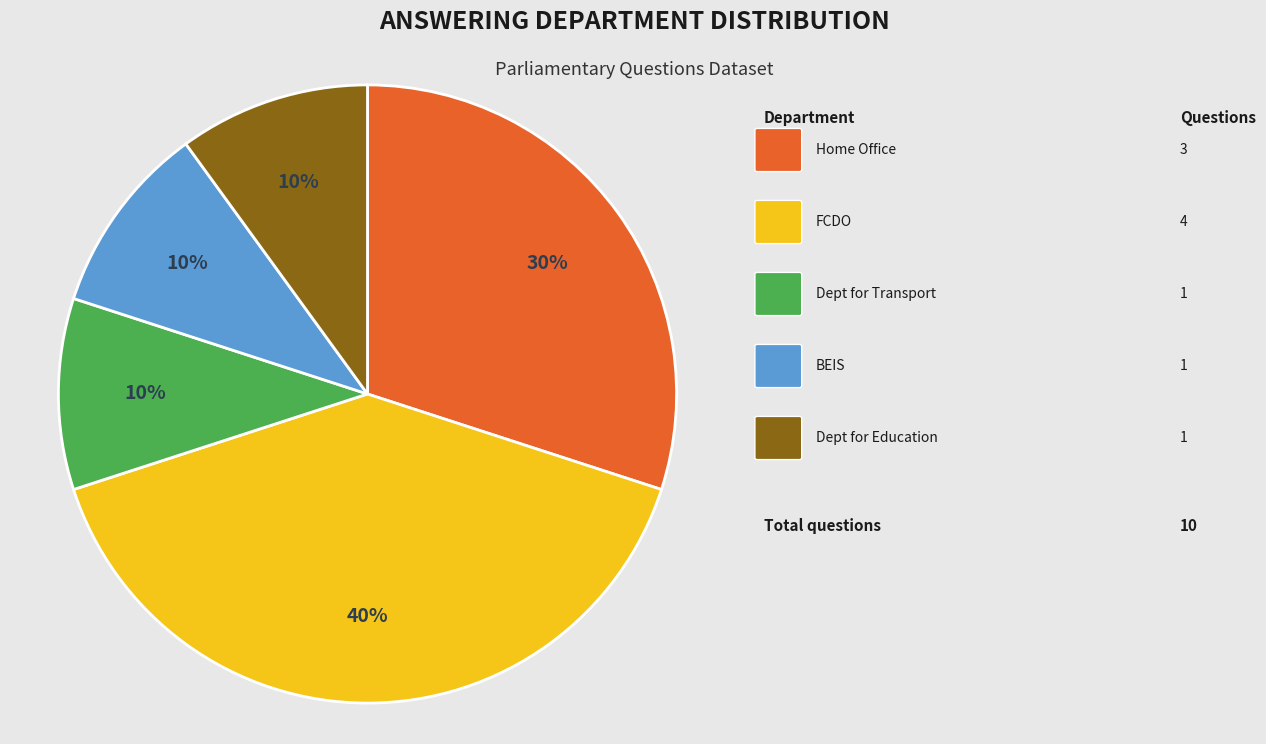

To the nearest percent, what is the difference between the largest and smallest slice percentages?

30%